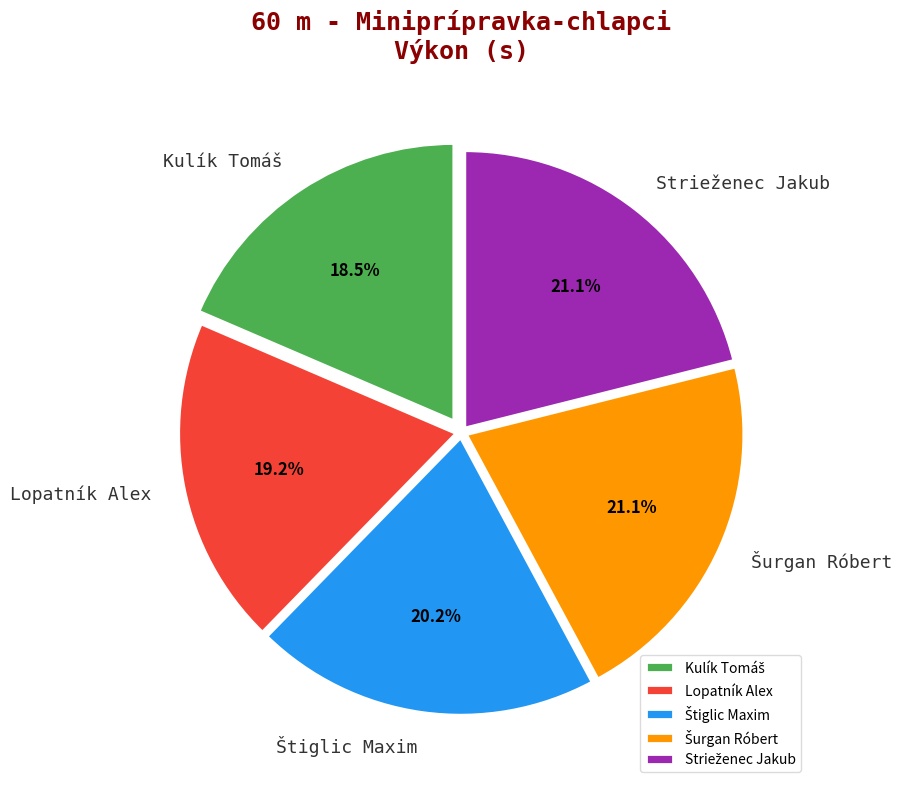

What portion of the pie excludes Lopatník Alex?

80.8%